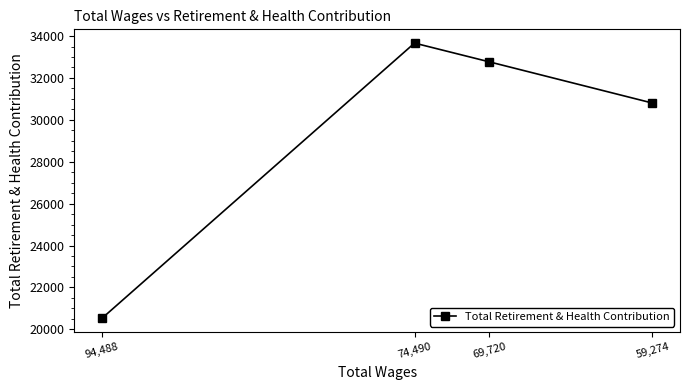

How many interior local peaks (higher than both neighbors) does the data have?

1